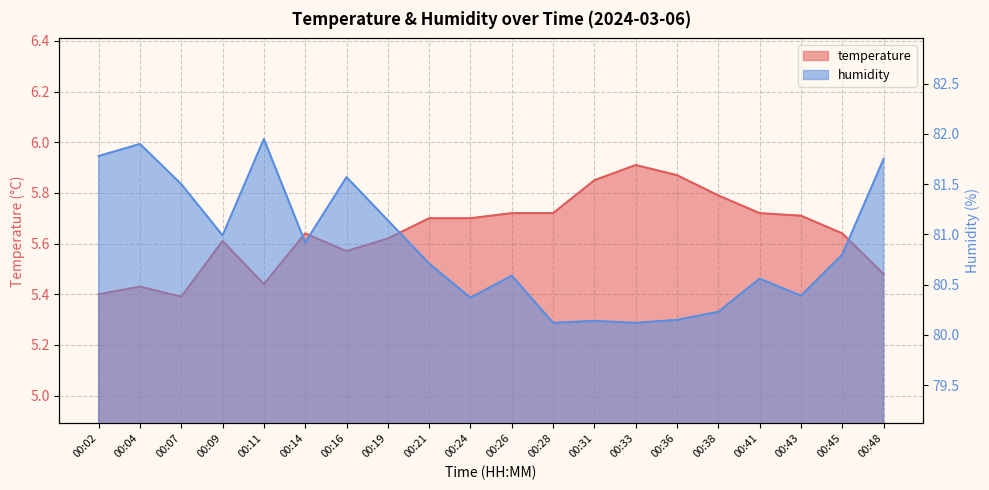

Rank the series by their maximum value, from lowest to highest.

temperature, humidity